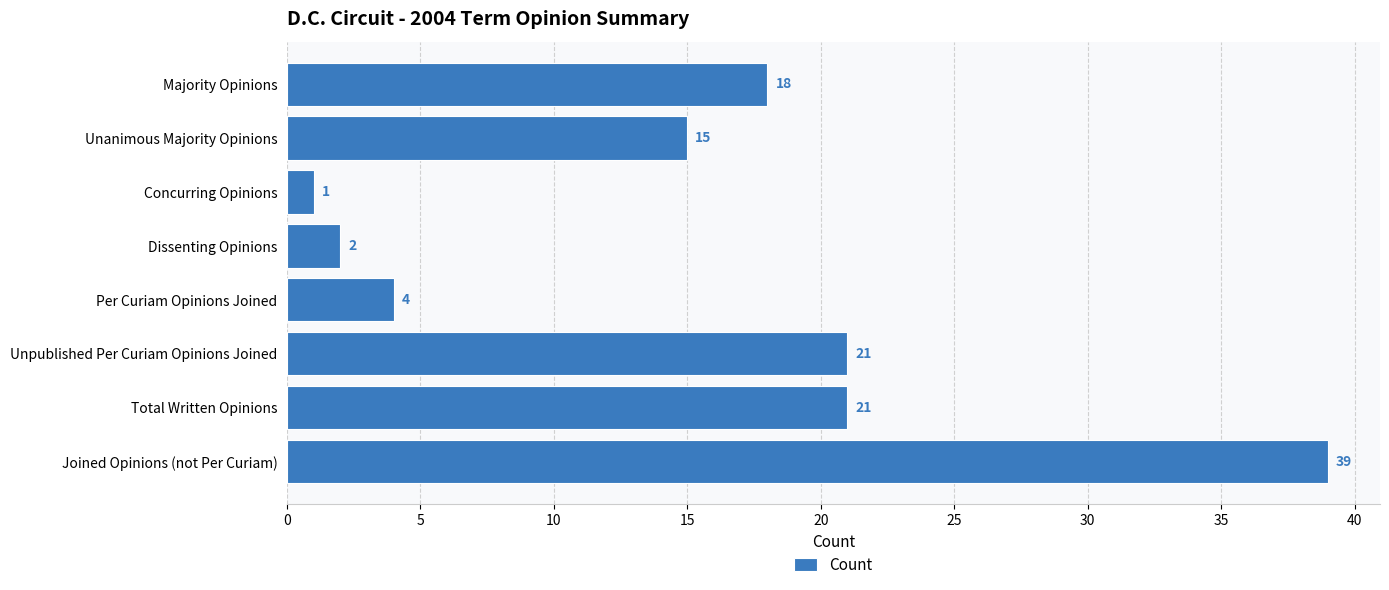

Are the bars horizontal?

Yes